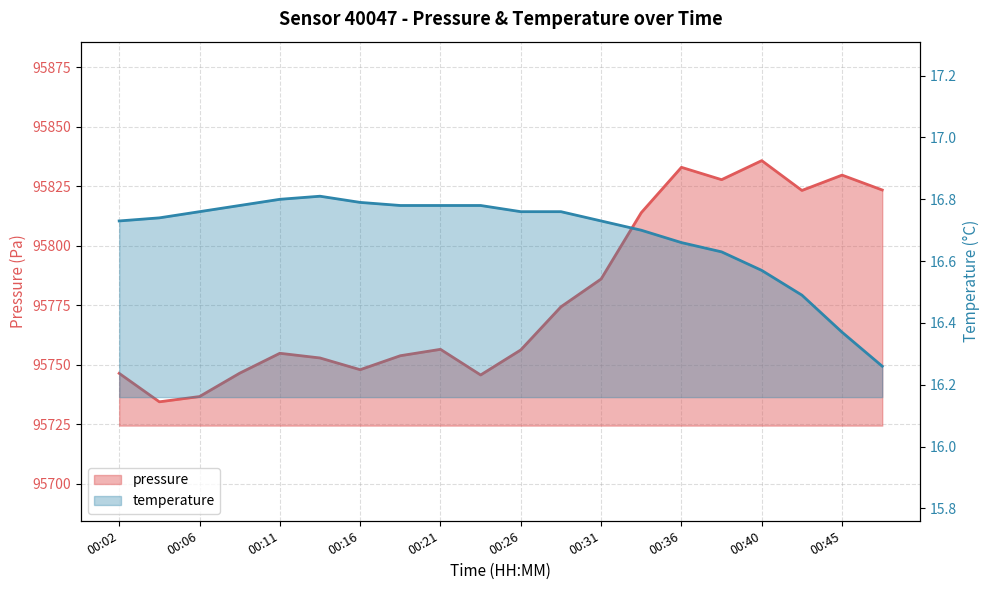

Which series has the largest total across all categories?

pressure